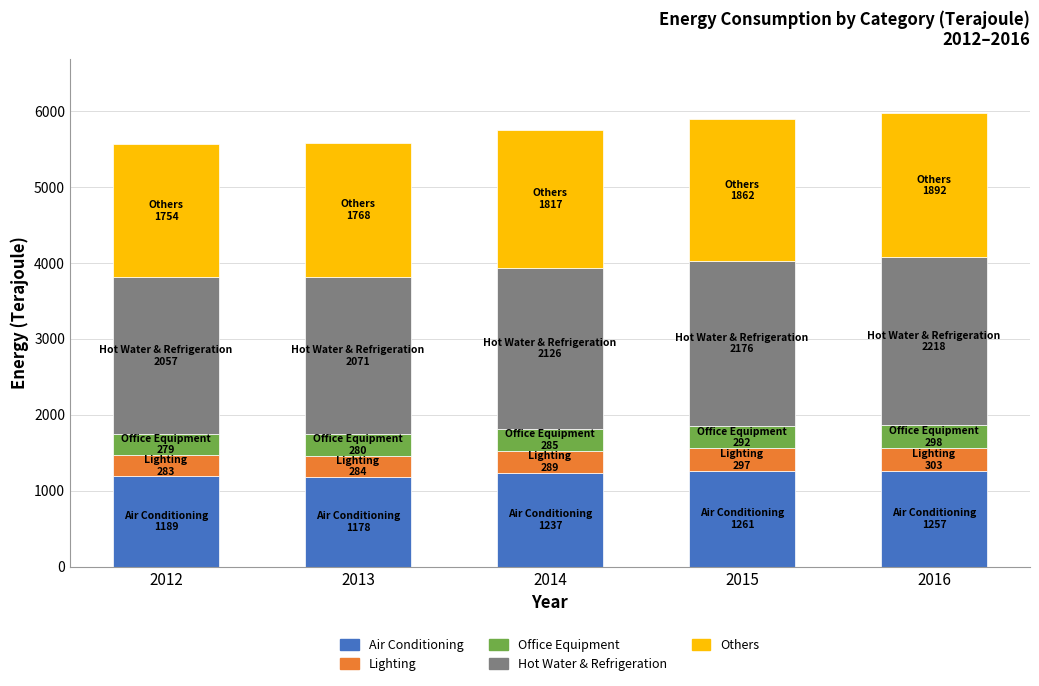

Count the number of data series in this chart.

5